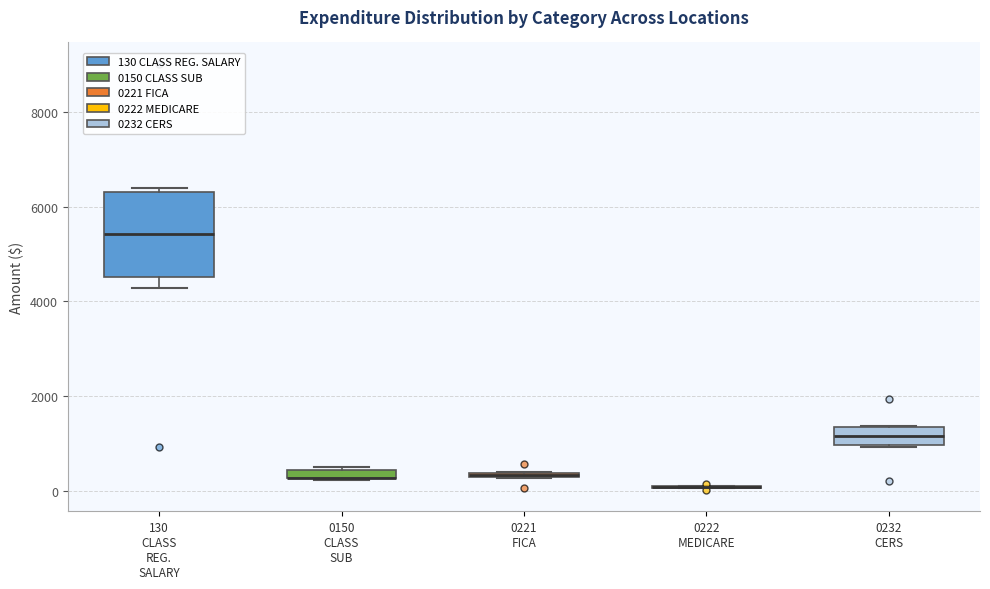

Comparing the boxes themselves (not the whiskers), which one is the tallest?

130 CLASS REG. SALARY